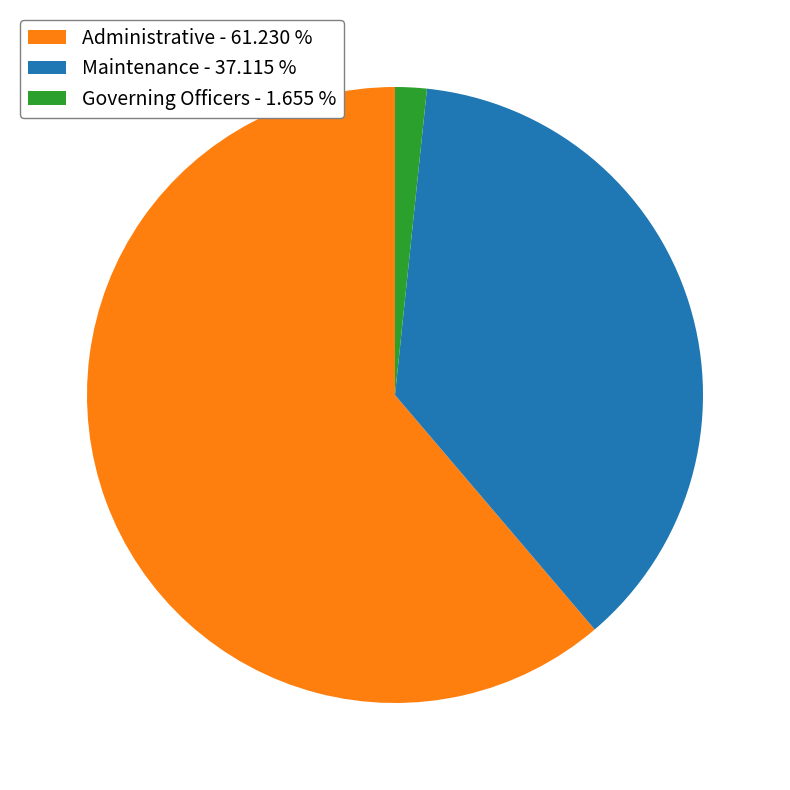

What is the ratio of the value at Administrative - 61.230 % to the value at Governing Officers - 1.655 %?

37.0